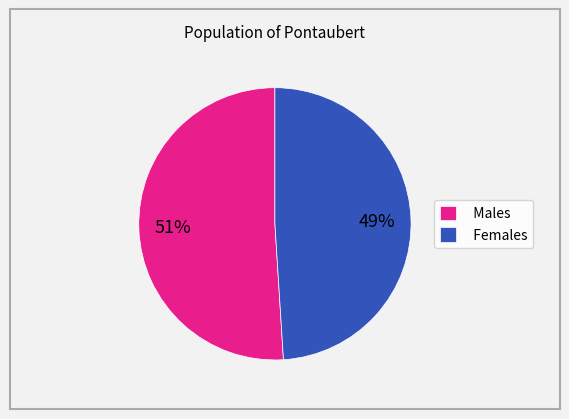

What is the largest slice in the pie chart?

Males